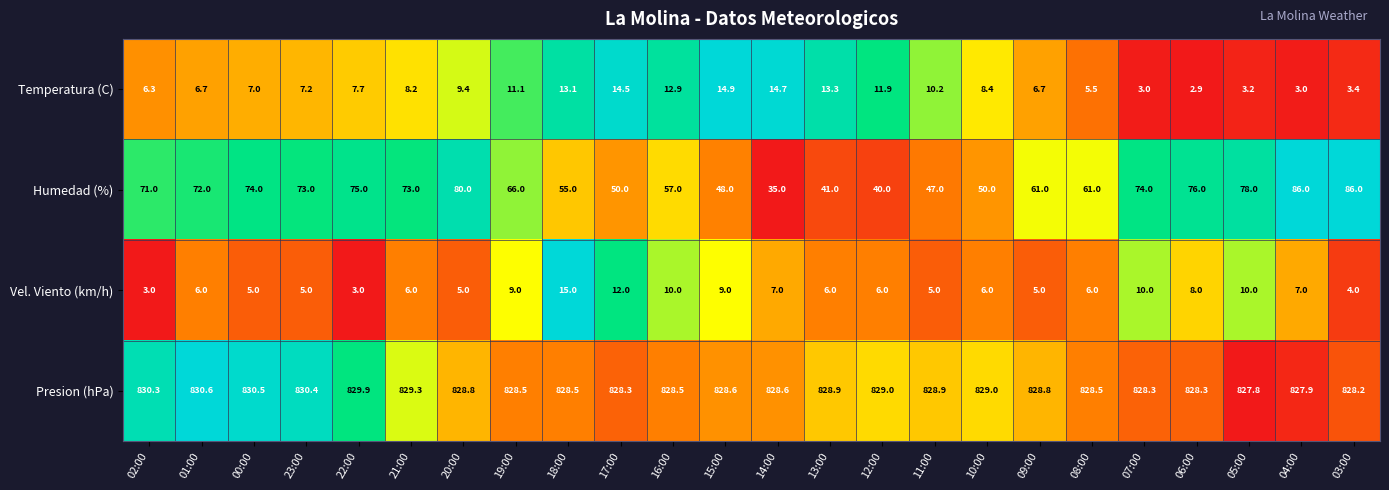

What is the difference between the second highest and minimum values in the Temperatura (C) series?

11.8